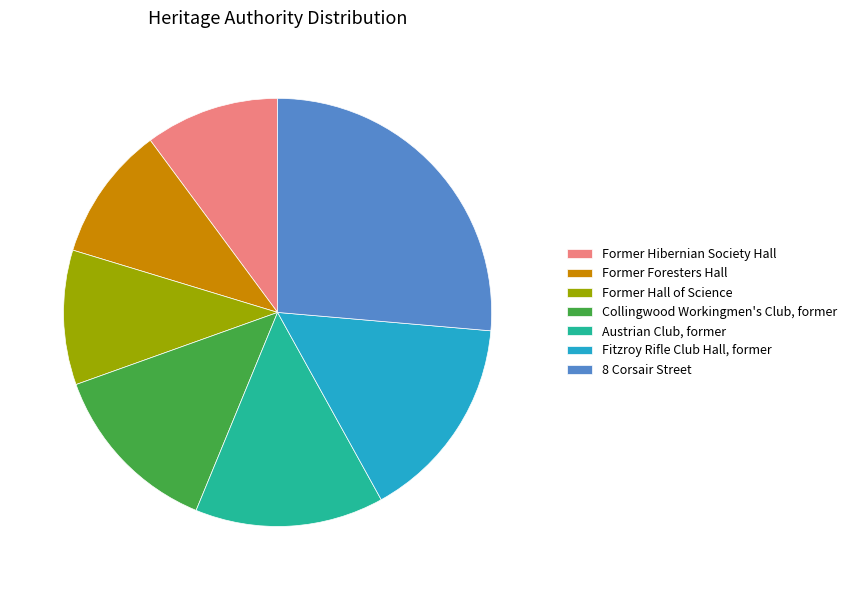

Count the number of slices in the pie.

7